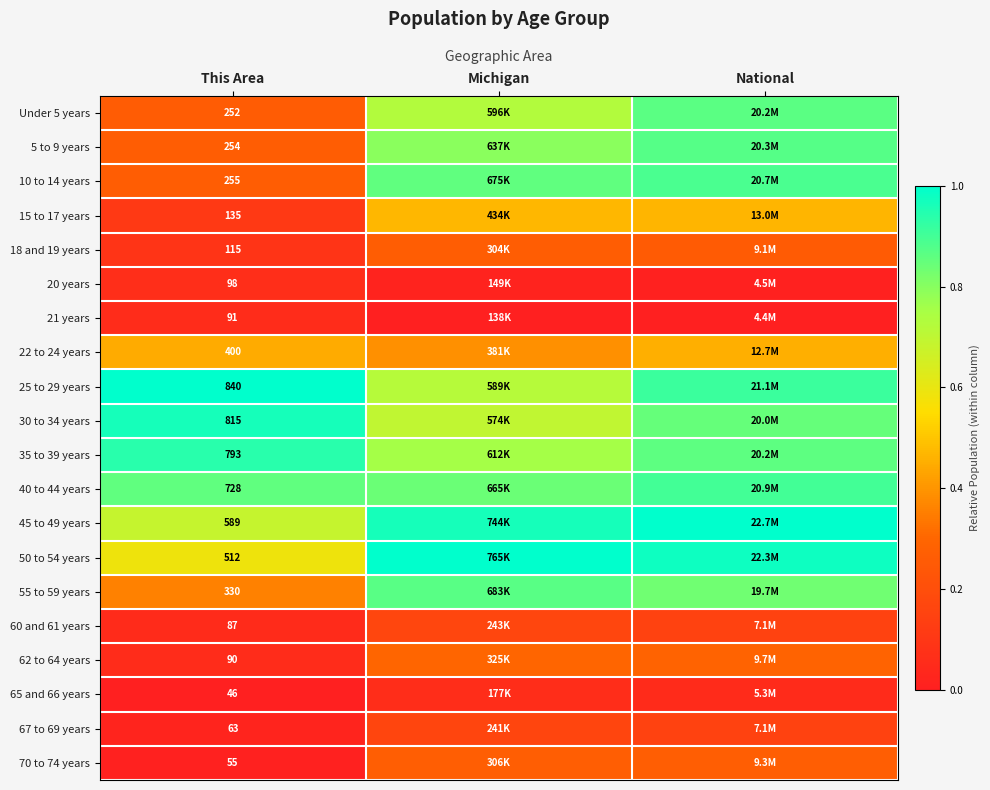

Count the number of data series in this chart.

20